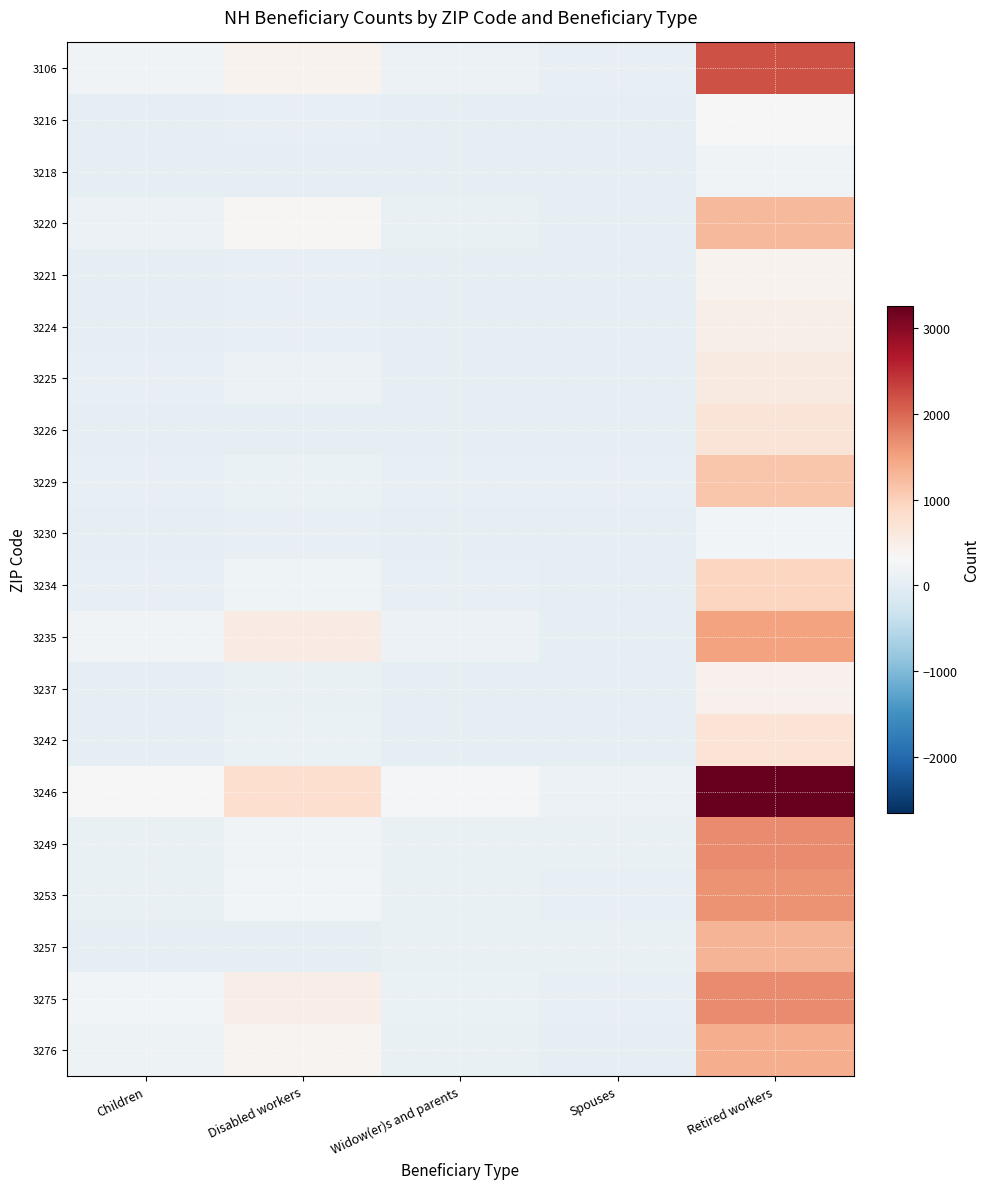

Rank the series at Disabled workers from highest to lowest value.

3246, 3235, 3275, 3106, 3276, 3220, 3253, 3249, 3234, 3225, 3229, 3242, 3237, 3221, 3216, 3230, 3224, 3257, 3218, 3226